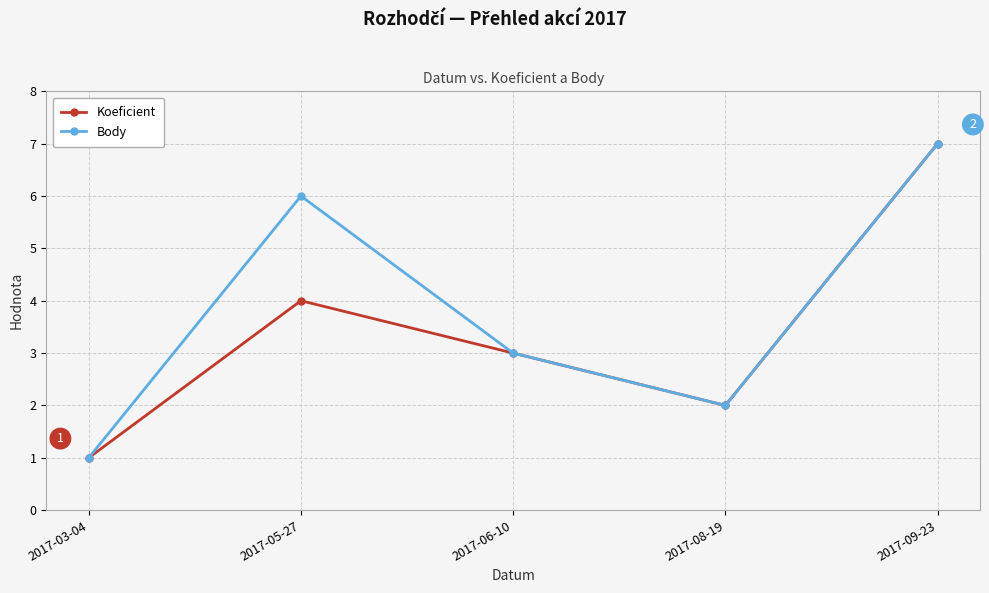

Is the value of Koeficient at 2017-08-19 greater than the value of Body at 2017-06-10?

No